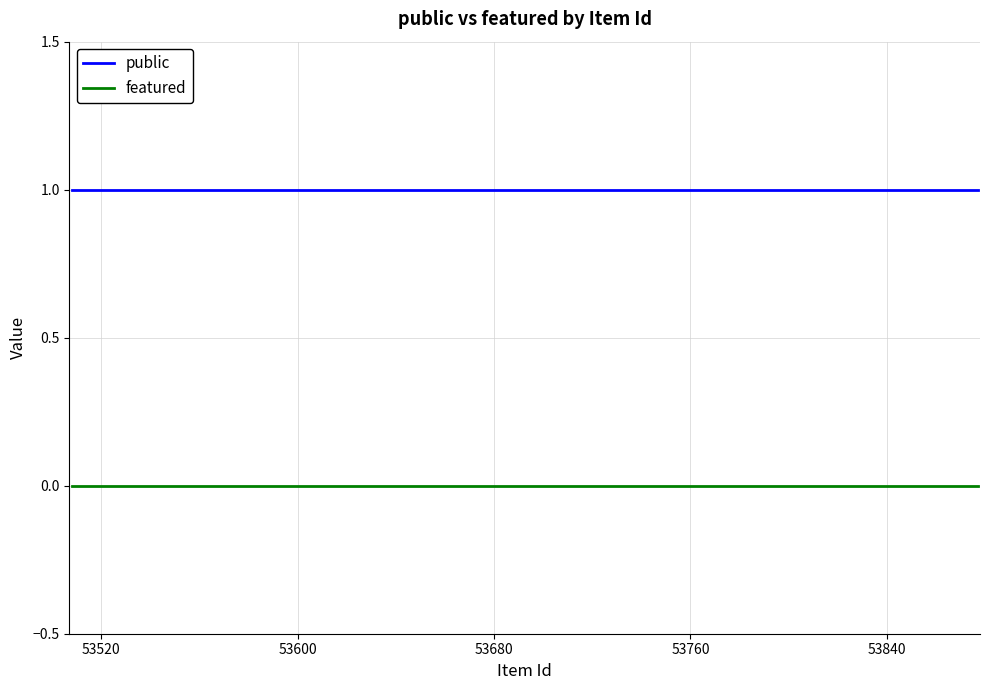

At how many categories does at least one series exceed 0?

5